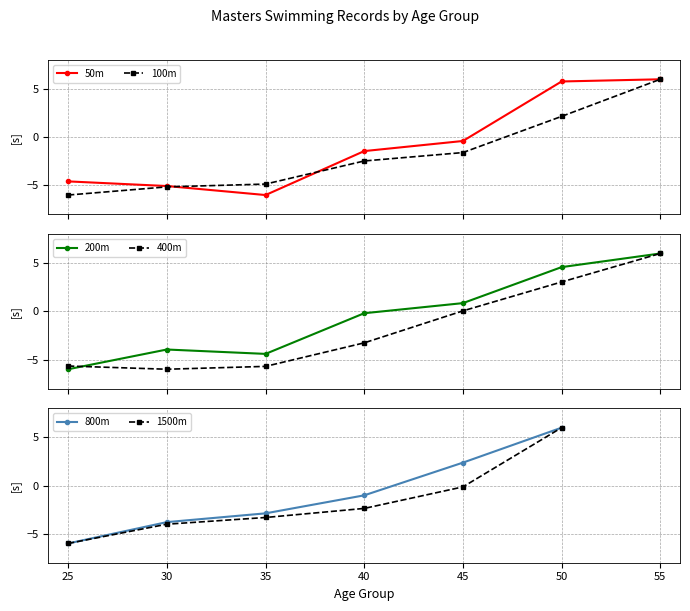

In 50m, how many points are lower than both neighbors (excluding endpoints)?

1